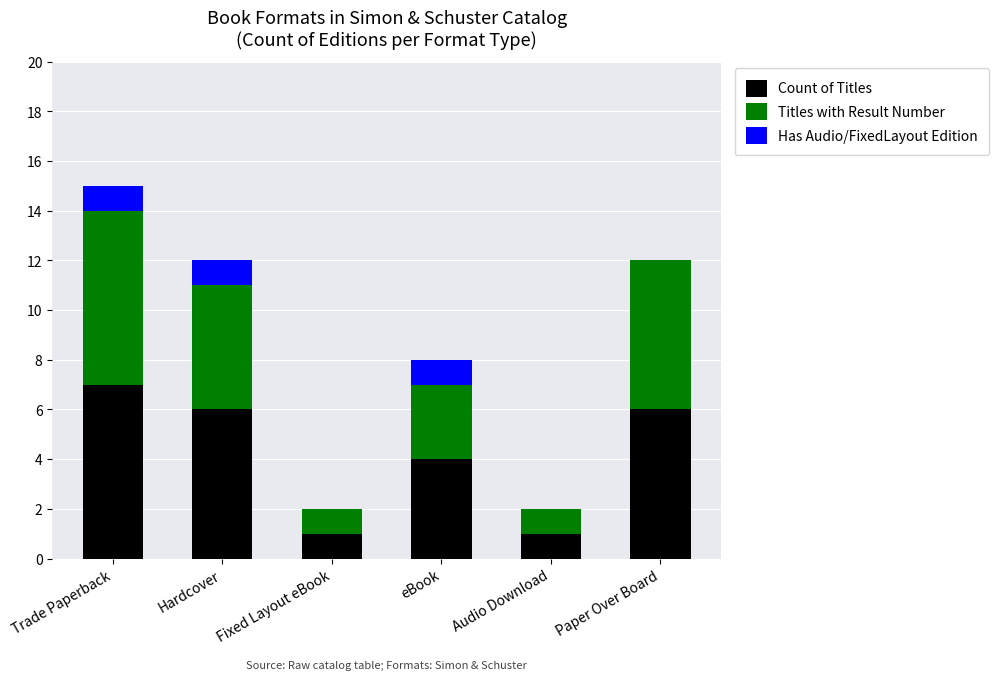

At which label does Count of Titles first exceed 6?

Trade Paperback